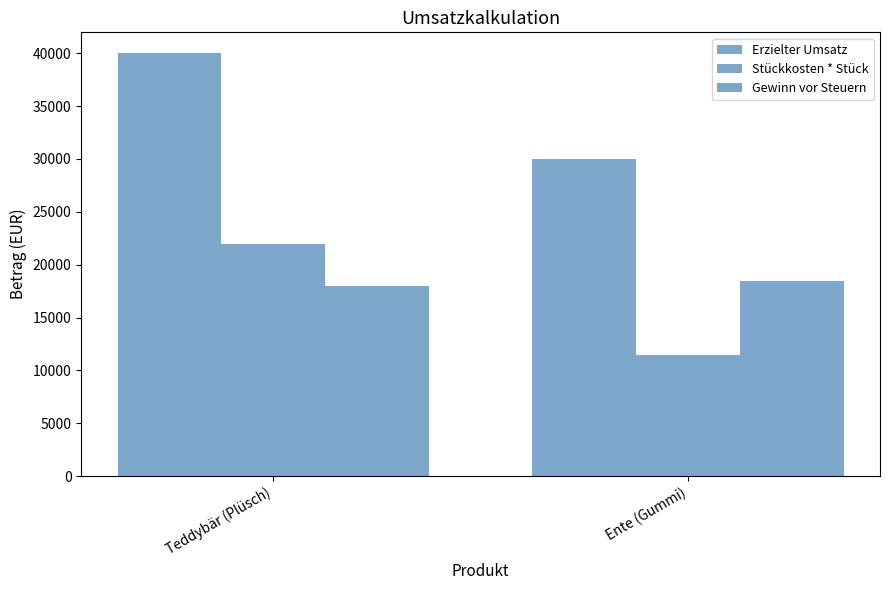

How many data points does each series have?

2